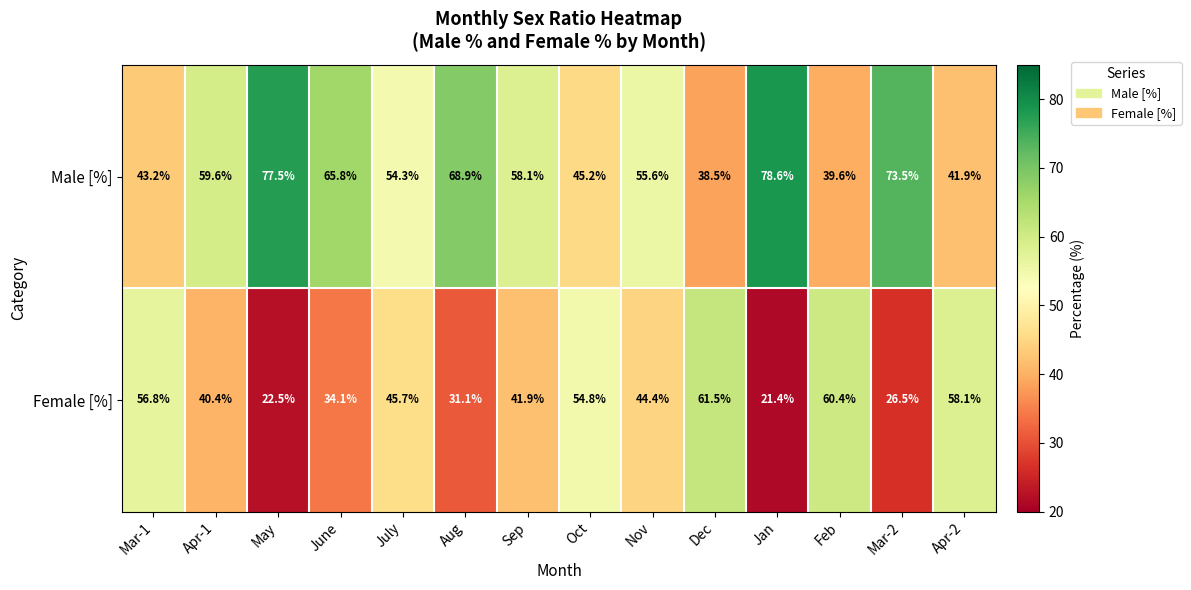

At how many categories does at least one series exceed 73?

3